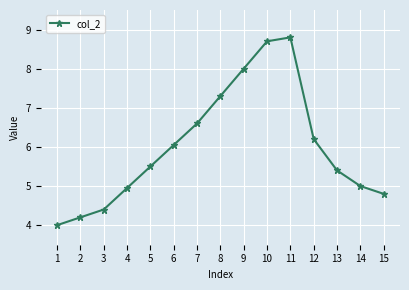

The chart shows a value of 5.4 at 13. True or false?

True